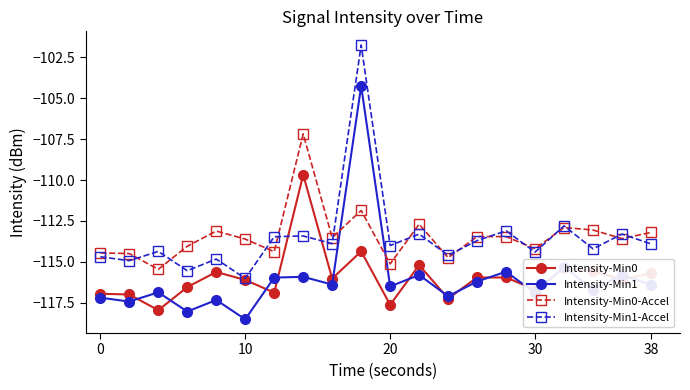

What is the maximum value shown in the chart?

-101.7